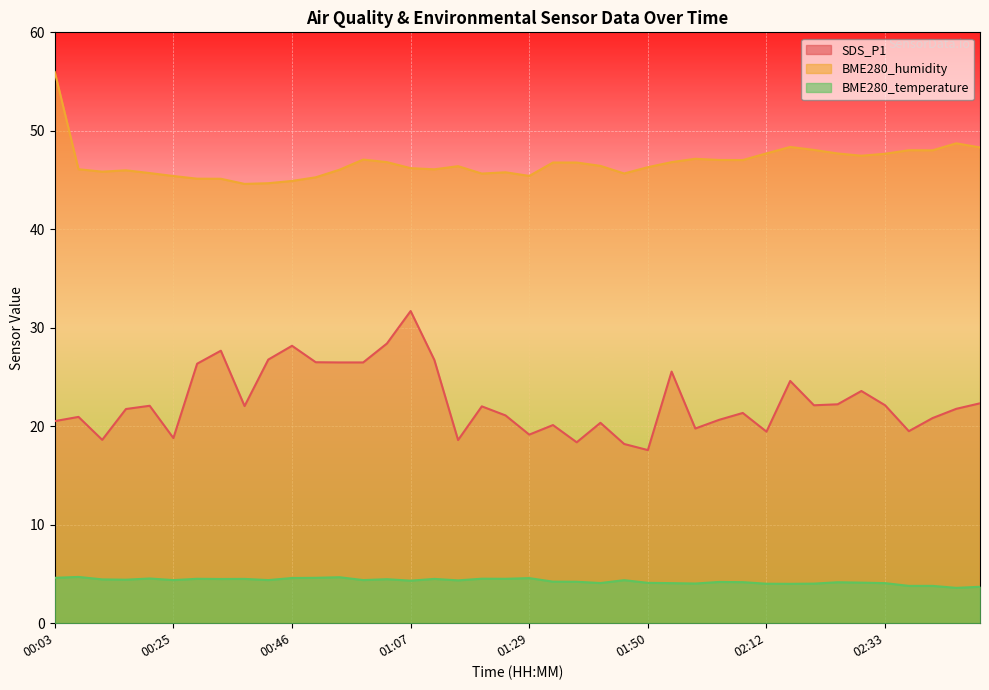

Reading left to right, transcribe all the data shown in this chart.

SDS_P1: 00:03=20.5	00:08=20.9	00:12=18.6	00:16=21.8	00:20=22.1	00:25=18.8	00:29=26.4	00:33=27.7	00:38=22.1	00:42=26.8	00:46=28.2	00:50=26.5	00:55=26.5	00:59=26.5	01:03=28.4	01:07=31.7	01:12=26.7	01:16=18.6	01:20=22.0	01:25=21.1	01:29=19.1	01:33=20.1	01:37=18.4	01:42=20.4	01:46=18.2	01:50=17.6	01:55=25.6	01:59=19.8	02:03=20.6	02:07=21.4	02:12=19.4	02:16=24.6	02:20=22.1	02:25=22.2	02:29=23.6	02:33=22.1	02:37=19.5	02:42=20.8	02:46=21.8	02:50=22.3
BME280_humidity: 00:03=56.0	00:08=46.1	00:12=45.9	00:16=46.0	00:20=45.7	00:25=45.4	00:29=45.1	00:33=45.1	00:38=44.6	00:42=44.7	00:46=44.9	00:50=45.3	00:55=46.0	00:59=47.1	01:03=46.8	01:07=46.2	01:12=46.1	01:16=46.4	01:20=45.7	01:25=45.8	01:29=45.4	01:33=46.8	01:37=46.8	01:42=46.4	01:46=45.7	01:50=46.3	01:55=46.8	01:59=47.2	02:03=47.0	02:07=47.0	02:12=47.7	02:16=48.4	02:20=48.1	02:25=47.7	02:29=47.5	02:33=47.7	02:37=48.0	02:42=48.0	02:46=48.7	02:50=48.3
BME280_temperature: 00:03=4.6	00:08=4.7	00:12=4.5	00:16=4.4	00:20=4.5	00:25=4.4	00:29=4.5	00:33=4.5	00:38=4.5	00:42=4.4	00:46=4.6	00:50=4.6	00:55=4.7	00:59=4.4	01:03=4.5	01:07=4.3	01:12=4.5	01:16=4.3	01:20=4.5	01:25=4.5	01:29=4.6	01:33=4.2	01:37=4.2	01:42=4.1	01:46=4.4	01:50=4.1	01:55=4.1	01:59=4.0	02:03=4.2	02:07=4.2	02:12=4.0	02:16=4.0	02:20=4.0	02:25=4.2	02:29=4.1	02:33=4.1	02:37=3.8	02:42=3.8	02:46=3.6	02:50=3.7